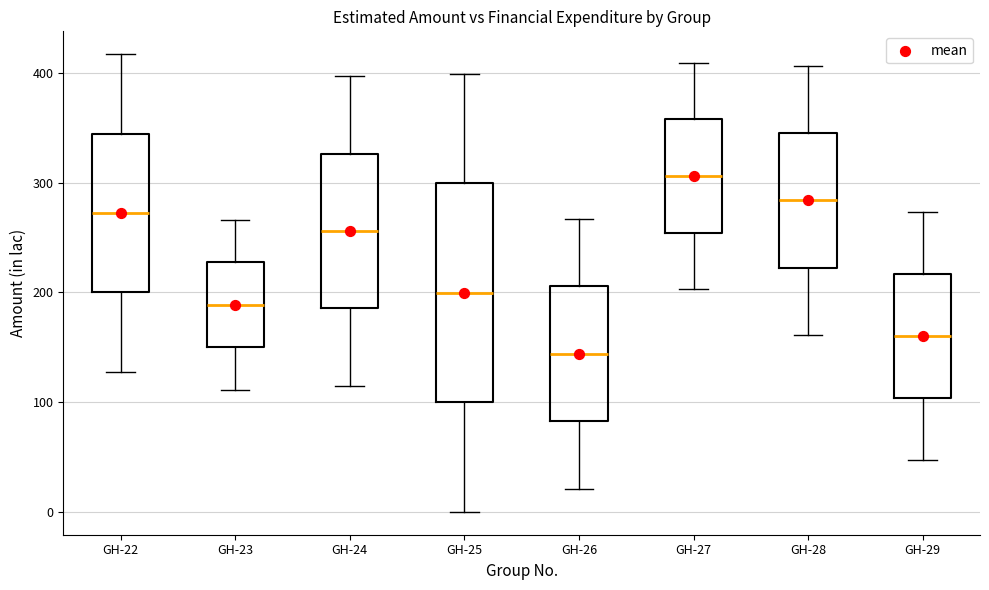

Reading left to right, transcribe this box plot: for each box, give where its median line is, the range the box spans, and where its two whiskers end, as read against the y-axis. The values are not printed on the chart, so give them approximately, as read against the axis.

GH-22: median 270, box 200 to 340, whiskers 130 to 420
GH-23: median 190, box 150 to 230, whiskers 110 to 270
GH-24: median 260, box 190 to 330, whiskers 120 to 400
GH-25: median 200, box 100 to 300, whiskers 0 to 400
GH-26: median 140, box 80 to 210, whiskers 20 to 270
GH-27: median 310, box 250 to 360, whiskers 200 to 410
GH-28: median 280, box 220 to 350, whiskers 160 to 410
GH-29: median 160, box 100 to 220, whiskers 50 to 270